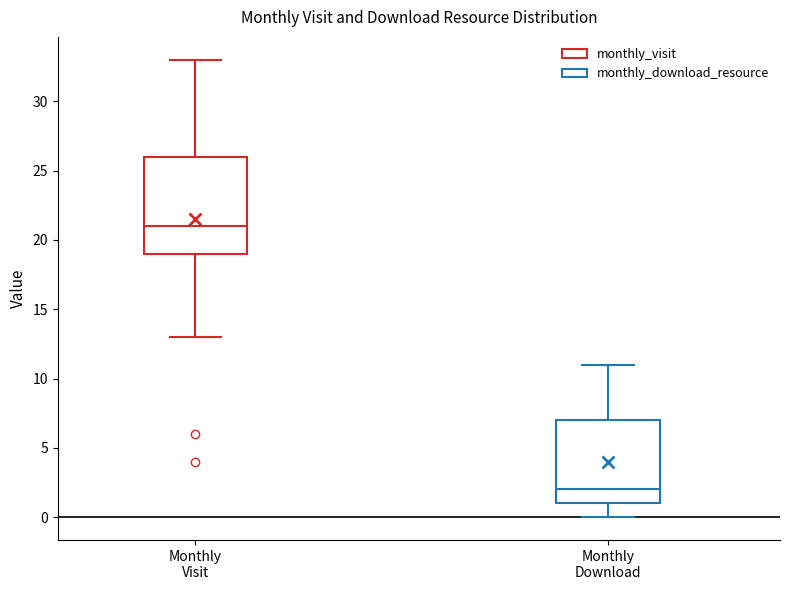

Where is the upper edge of the box for Monthly Download on the y-axis? The values are not printed on the chart, so give them approximately, as read against the axis.

7